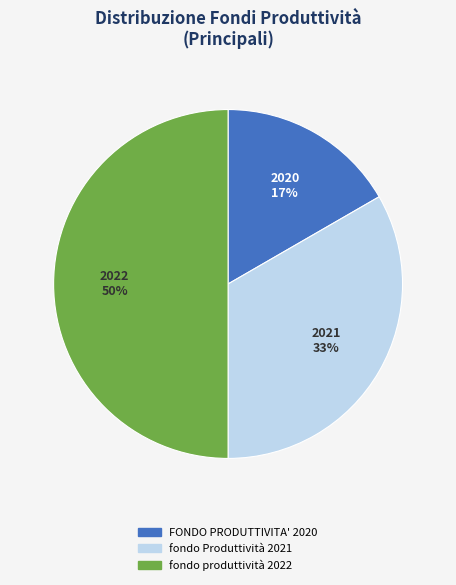

What is the ratio of the value at fondo Produttività 2021 to the value at fondo produttività 2022?

0.7